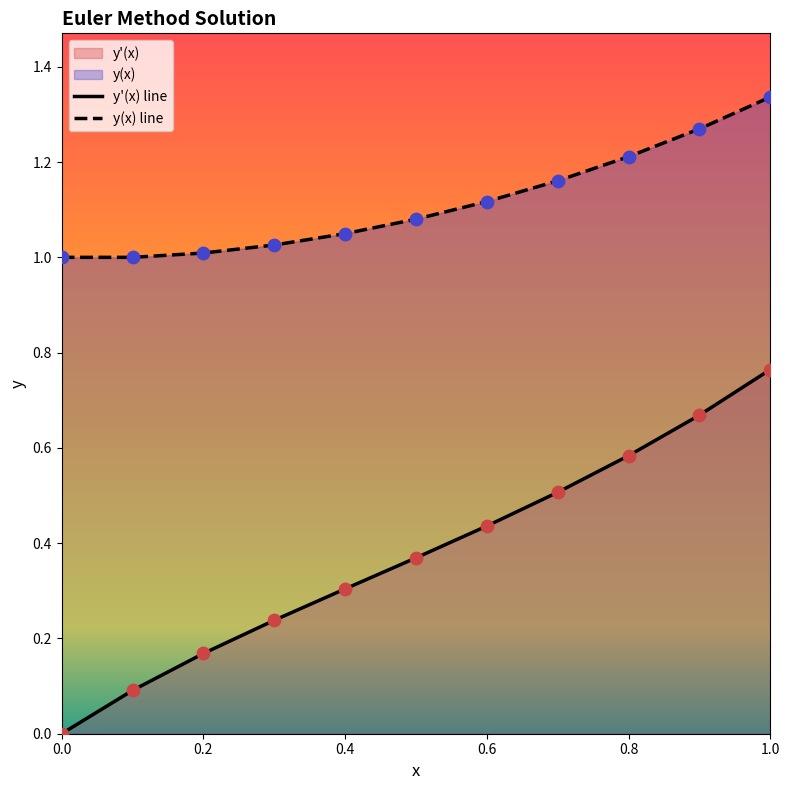

What are all the series names shown in the legend?

y'(x), y(x)